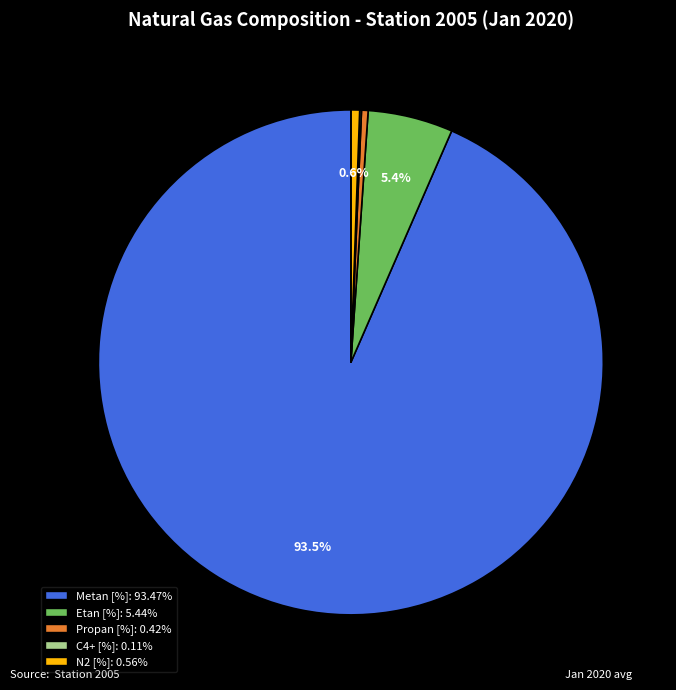

Is there a majority slice in this chart?

Yes